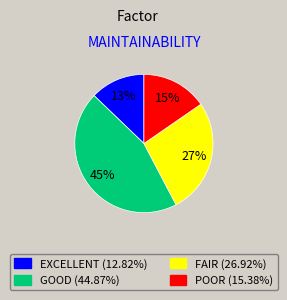

Does any single category account for the majority?

No